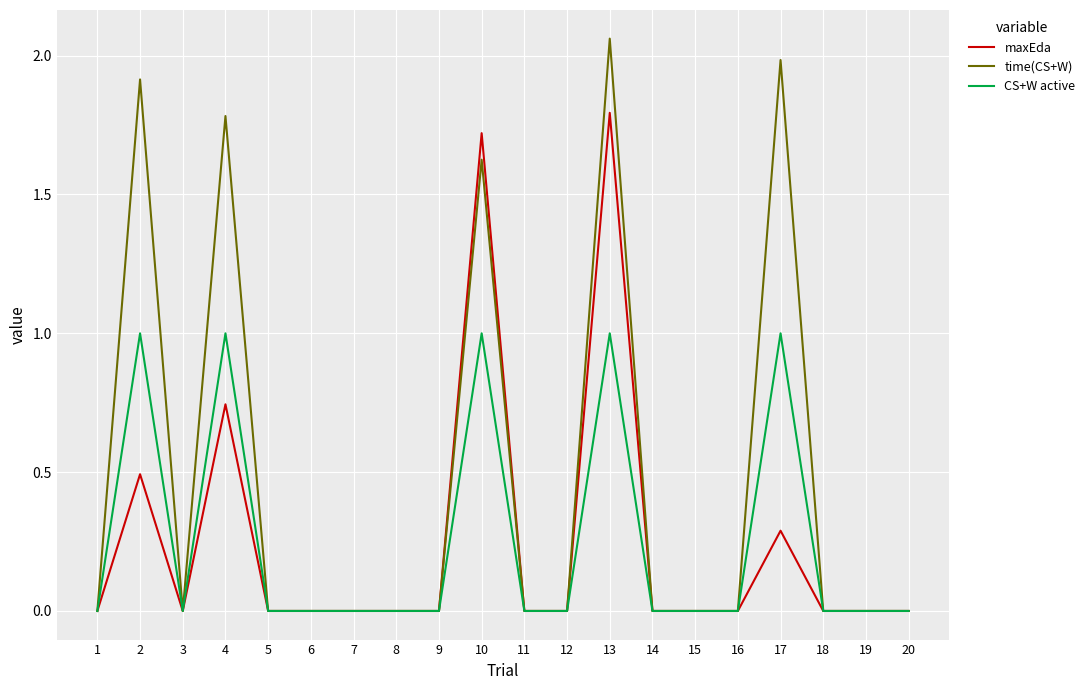

Which series has the largest range (max minus min)?

time(CS+W)